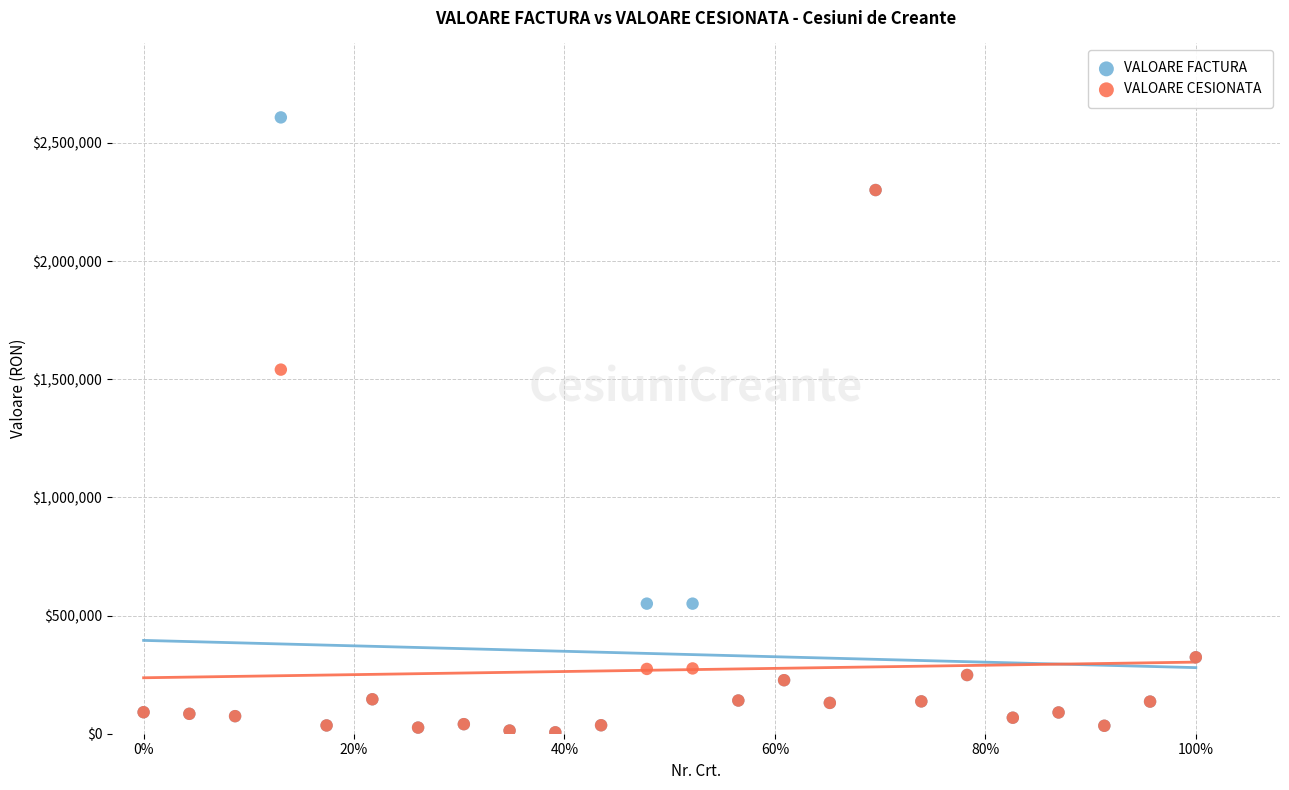

In the VALOARE FACTURA series, what Y value is closest to 1306820?

550421.7